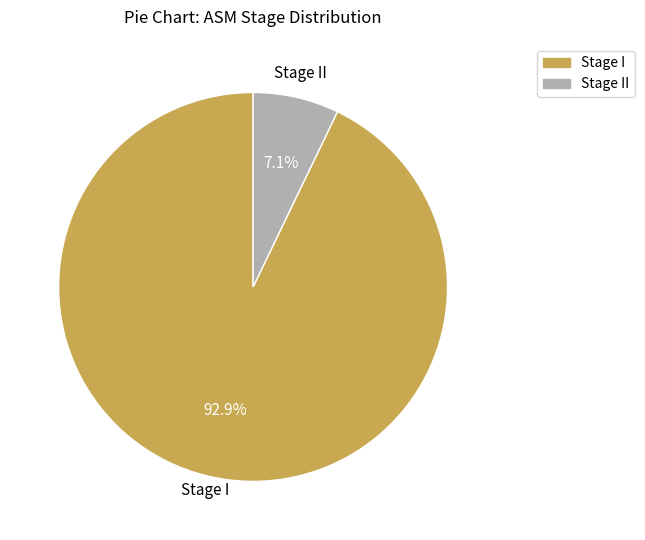

Does any single category account for the majority?

Yes